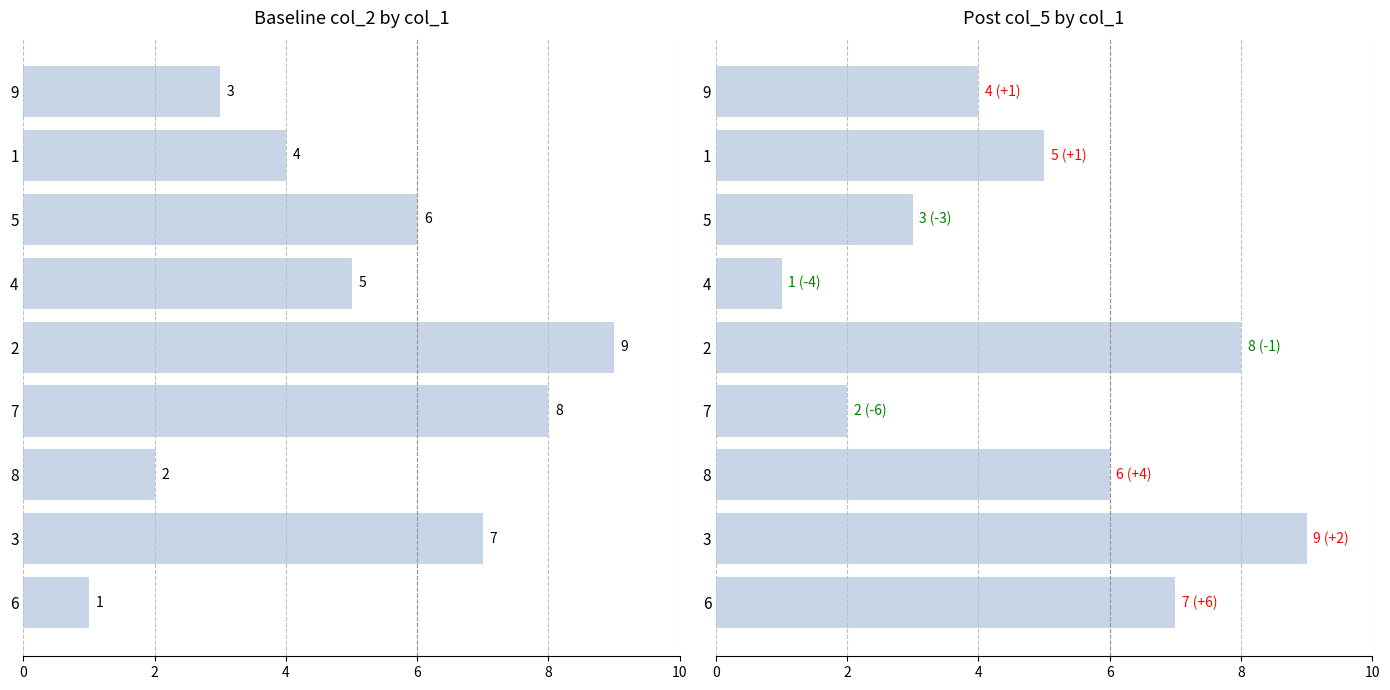

Reading right to left, list all the values displayed in this chart.

col_2: 3	4	6	5	9	8	2	7	1
col_5: 4	5	3	1	8	2	6	9	7